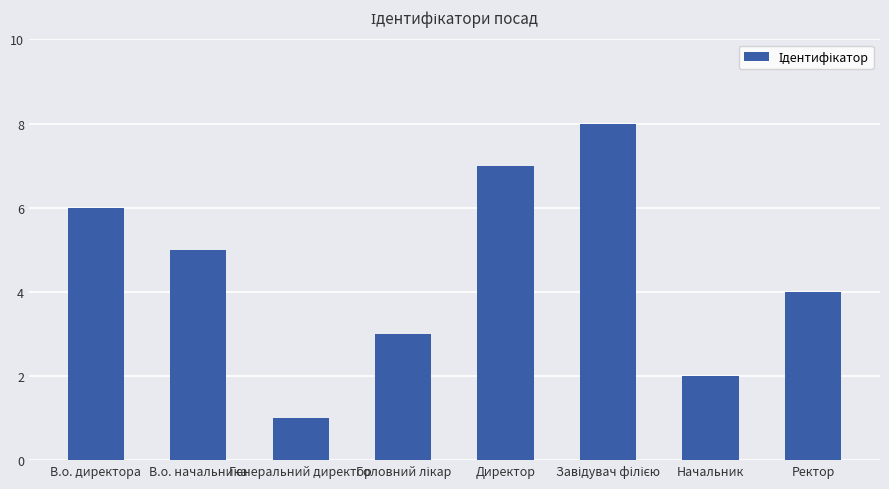

At which category does the chart reach its minimum across all series?

Генеральний директор